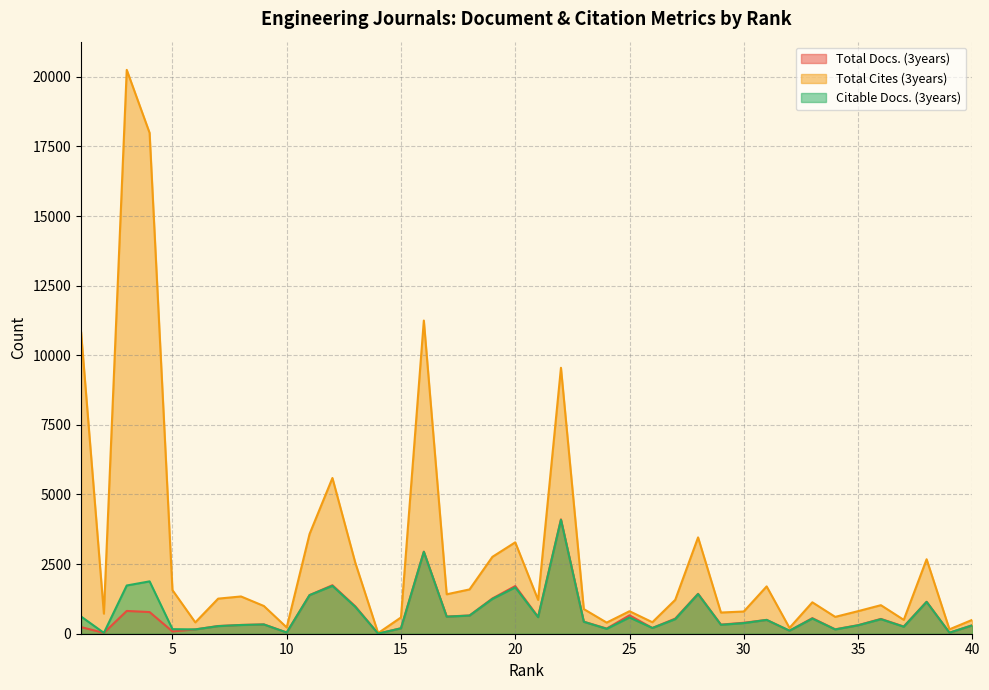

How many data points does each series have?

40